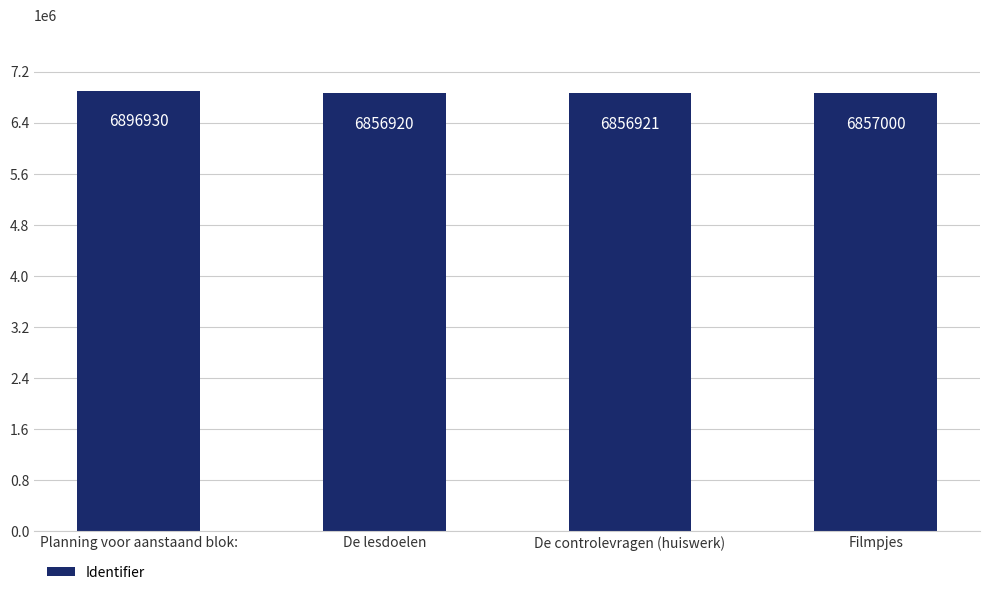

What is the label of the 2nd bar from the right?

De controlevragen (huiswerk)